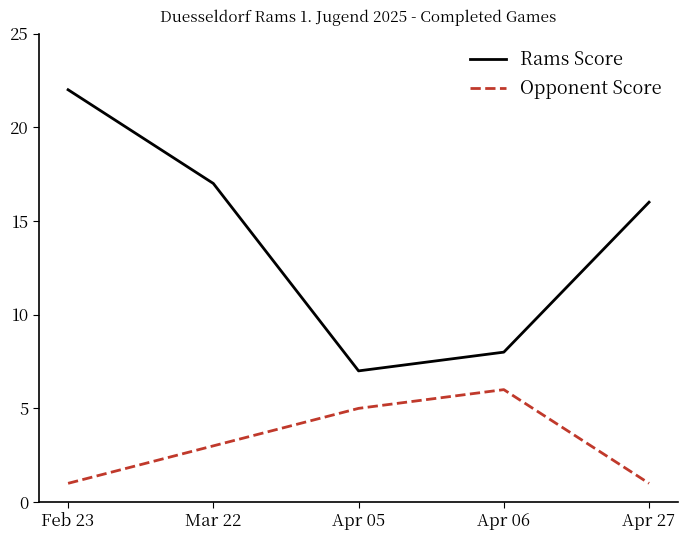

At Mar 22, list the series in order from smallest to largest.

Opponent Score, Rams Score